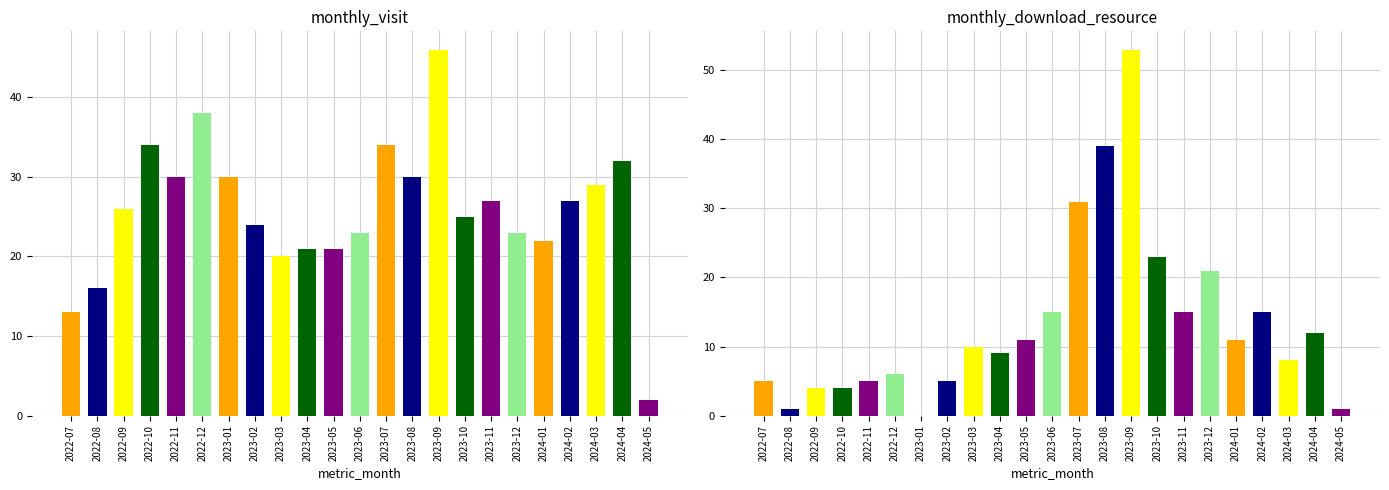

Reading right to left, what are all the values shown in this chart?

monthly_visit: 2	32	29	27	22	23	27	25	46	30	34	23	21	21	20	24	30	38	30	34	26	16	13
monthly_download_resource: 1	12	8	15	11	21	15	23	53	39	31	15	11	9	10	5	0	6	5	4	4	1	5